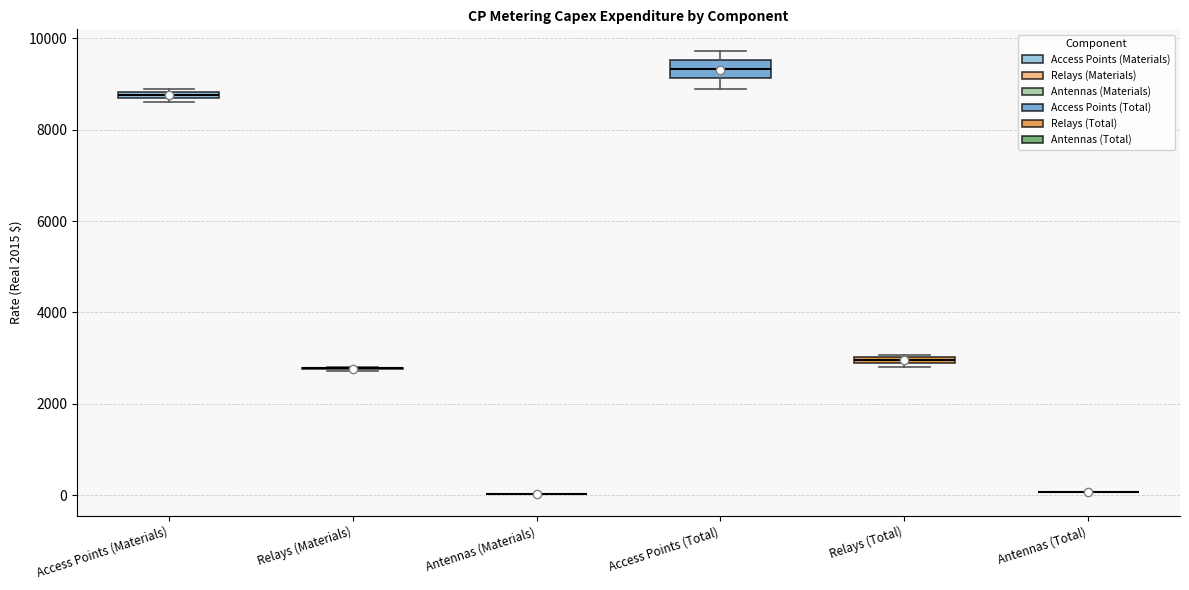

Where is the lower edge of the box for Access Points (Total) on the y-axis? The values are not printed on the chart, so give them approximately, as read against the axis.

9200